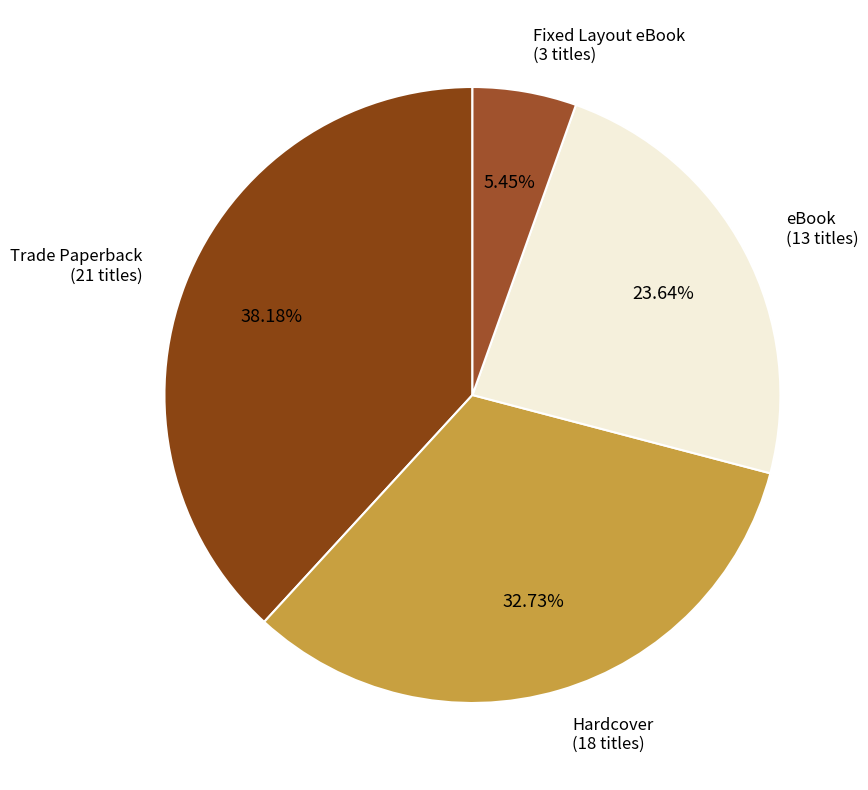

Is there a majority slice in this chart?

No